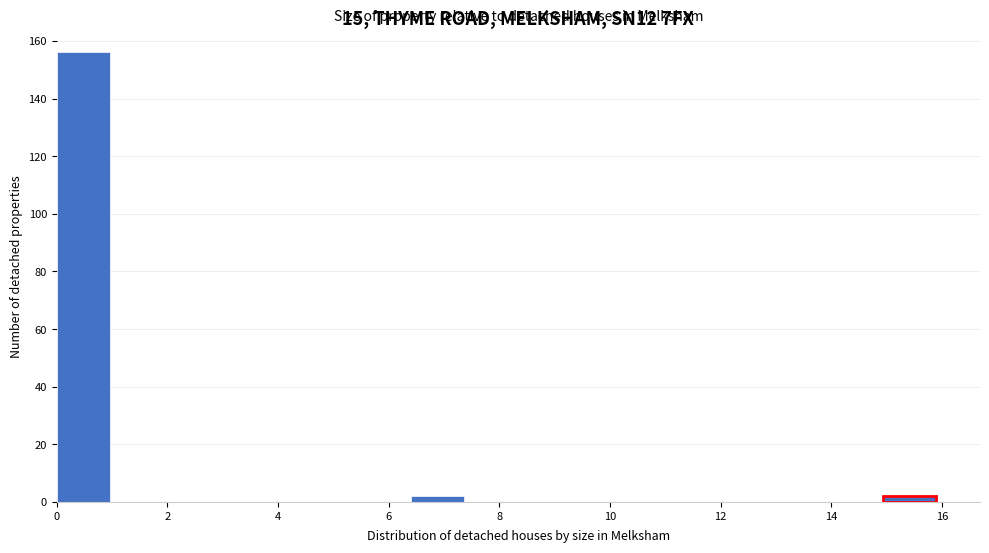

What is the height of the bar covering 0.0 to 1.0 on the x-axis? Neither the bar edges nor the heights are printed on the chart, so give them approximately, as read against the axes.

156